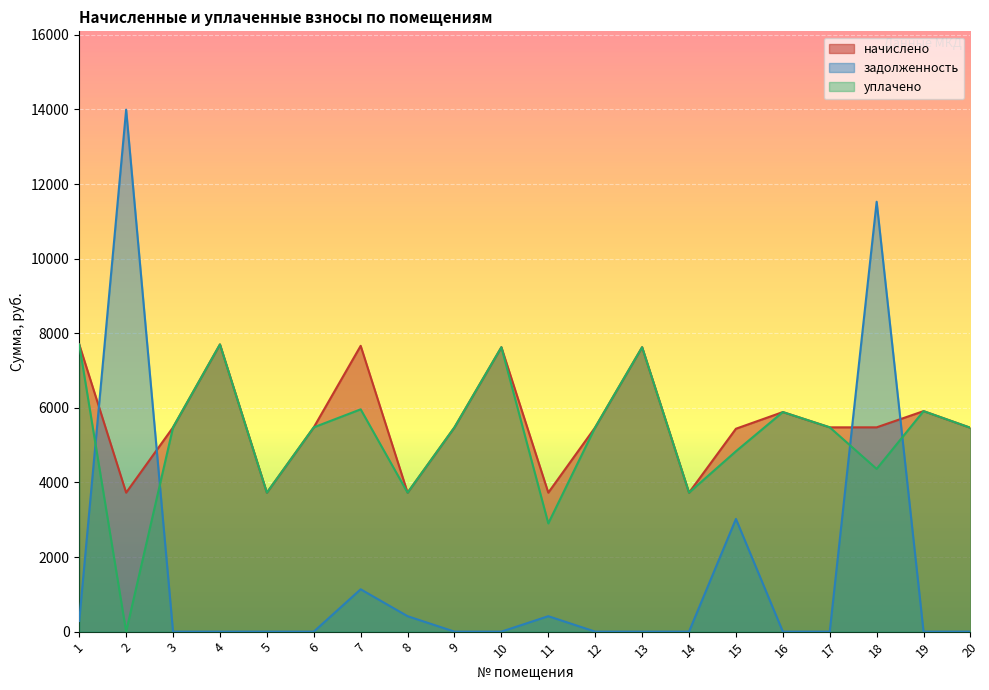

At which category does the chart reach its peak across all series?

2